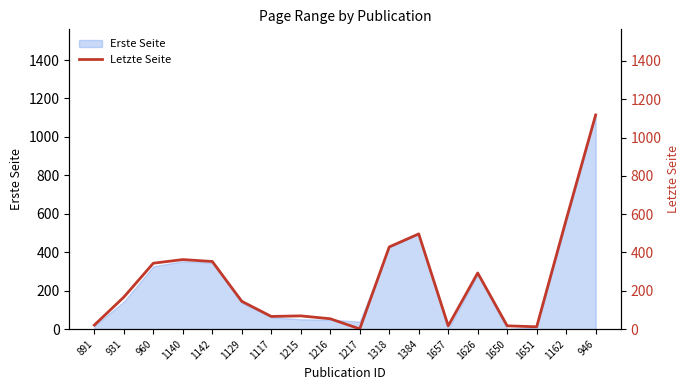

What is the difference between the maximum and minimum values?

1117